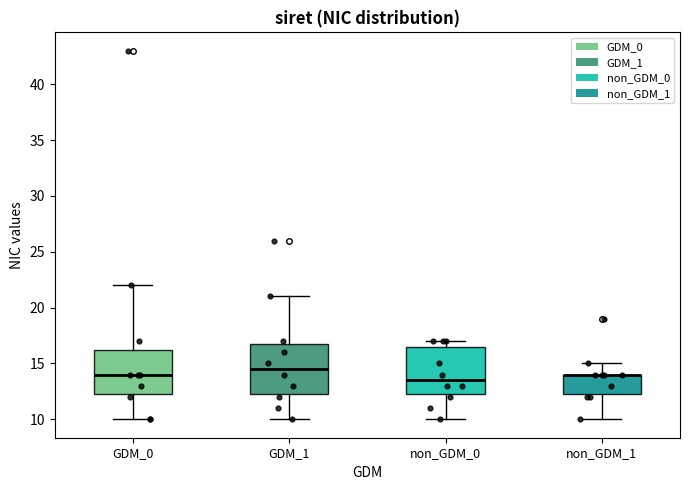

Where is the upper edge of the box for GDM_1 on the y-axis? The values are not printed on the chart, so give them approximately, as read against the axis.

17.0